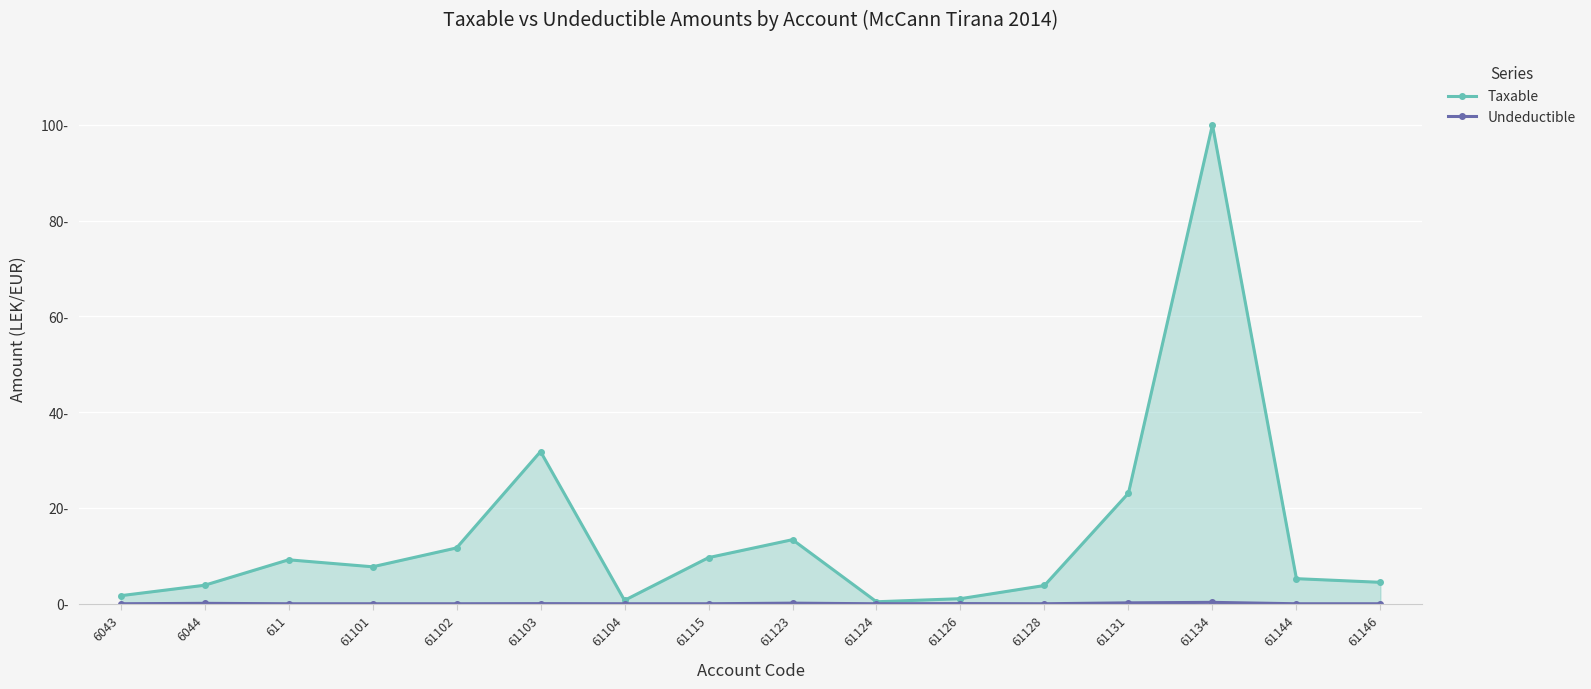

List the series in order of their overall mean, lowest first.

Undeductible, Taxable